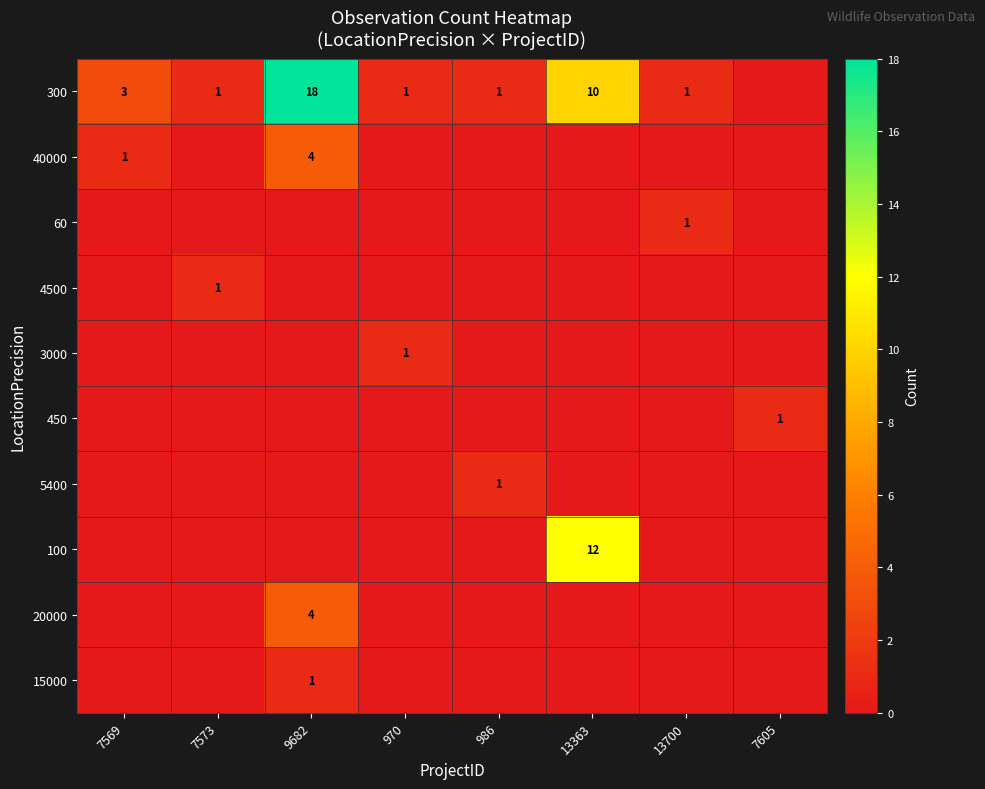

Between 9682 and 13363, which series saw the biggest shift?

100